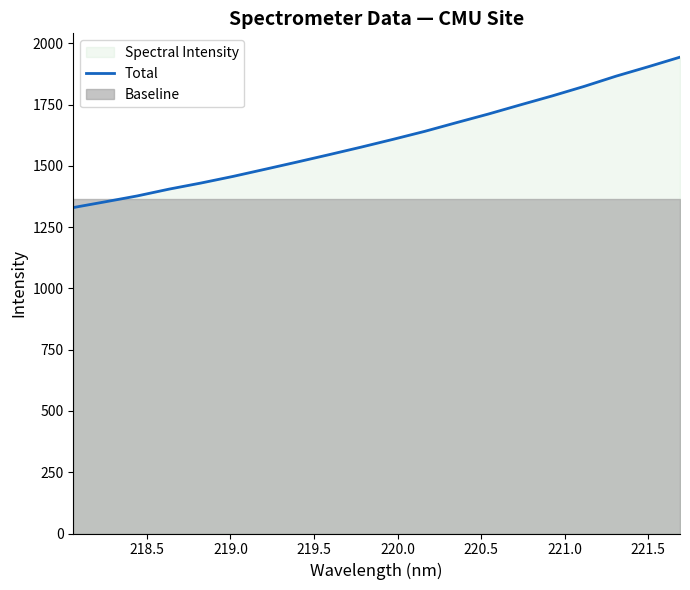

Does the chart display data point markers on the line(s)?

No